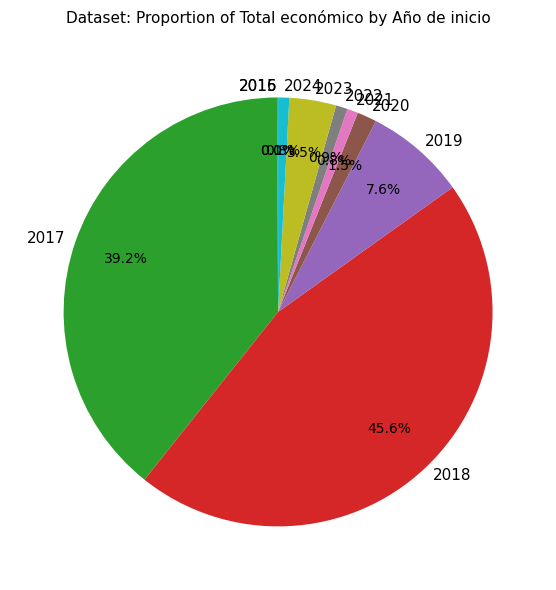

What percentage is NOT represented by 2018?

54.4%